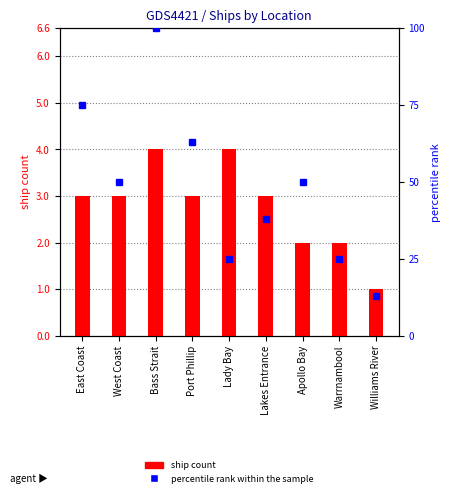

What is the value of the ship count bar at the 6th from the left?

3